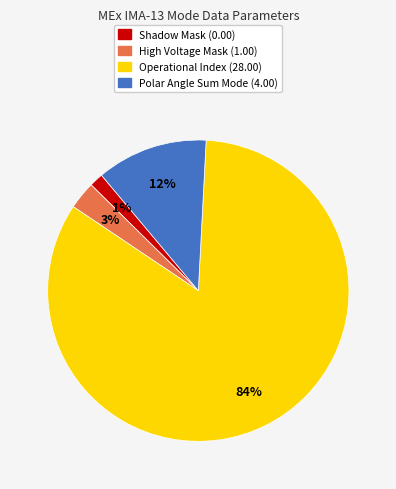

Count the number of slices in the pie.

4